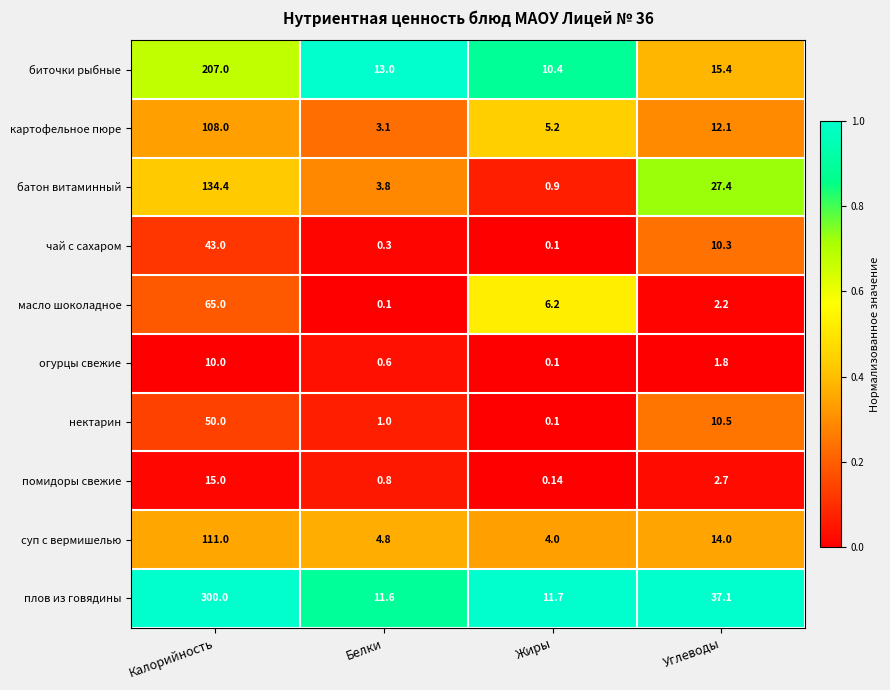

What is the total value across all series at Калорийность?

1043.4